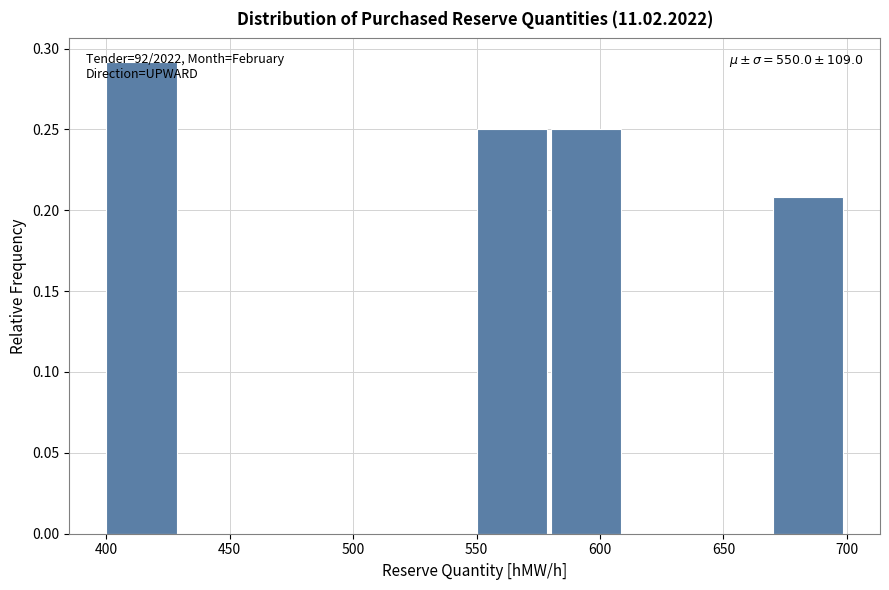

Over which range of the x-axis is the bar tallest?

400 to 430